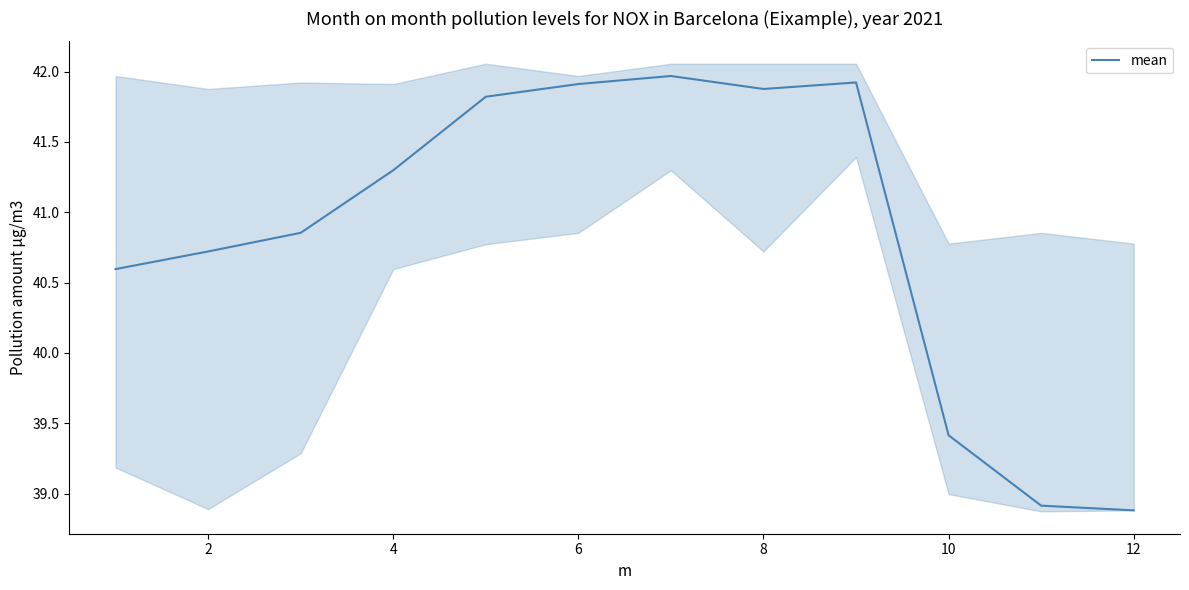

The mean series shows 60.2 at 4. True or false?

False